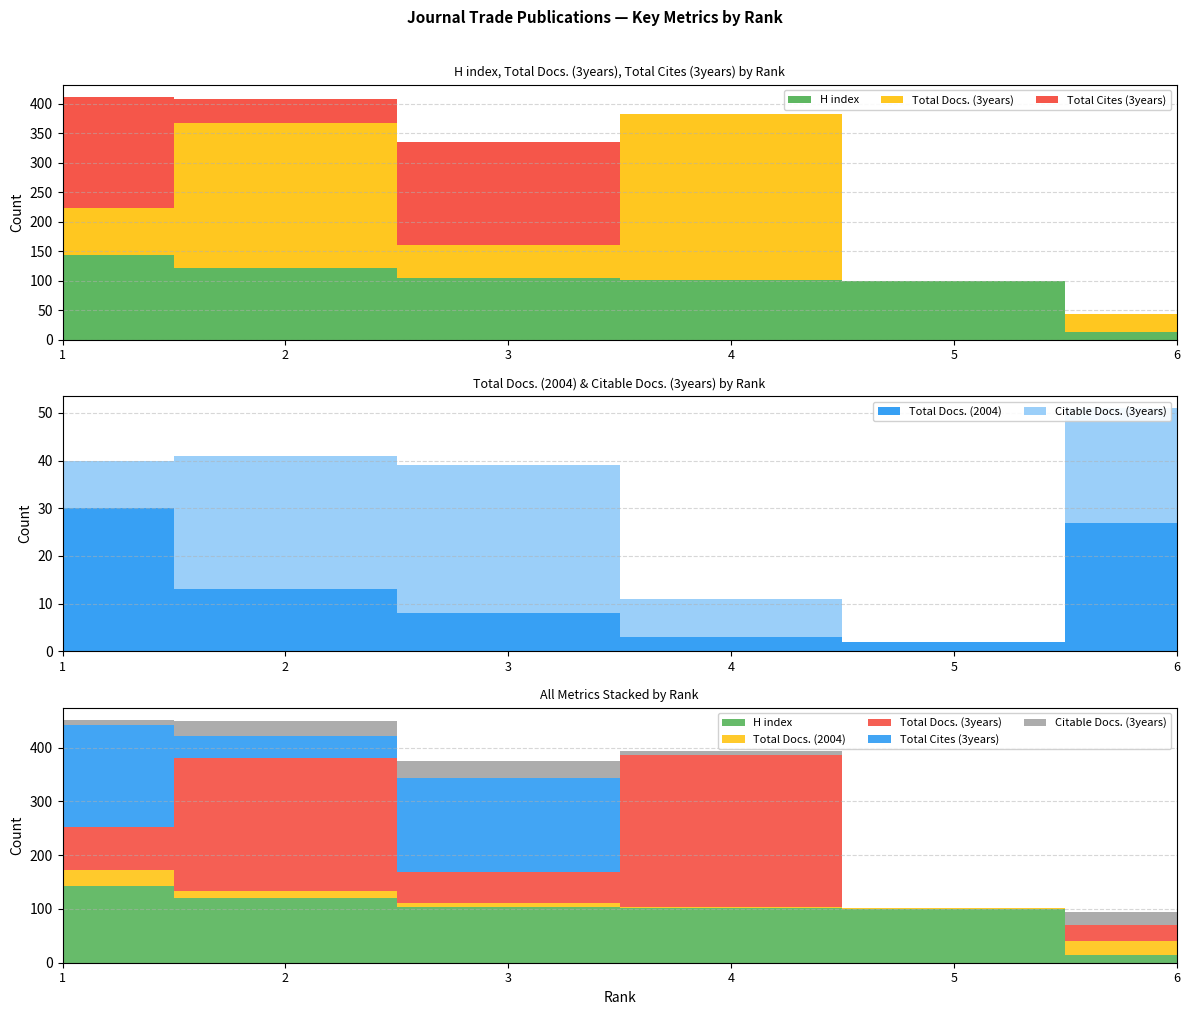

Reading left to right, list all the values displayed in this chart.

H index: 143	121	104	101	100	14
Total Docs. (2004): 30	13	8	3	2	27
Total Docs. (3years): 80	246	56	282	0	29
Total Cites (3years): 189	42	176	0	0	1
Citable Docs. (3years): 10	28	31	8	0	24